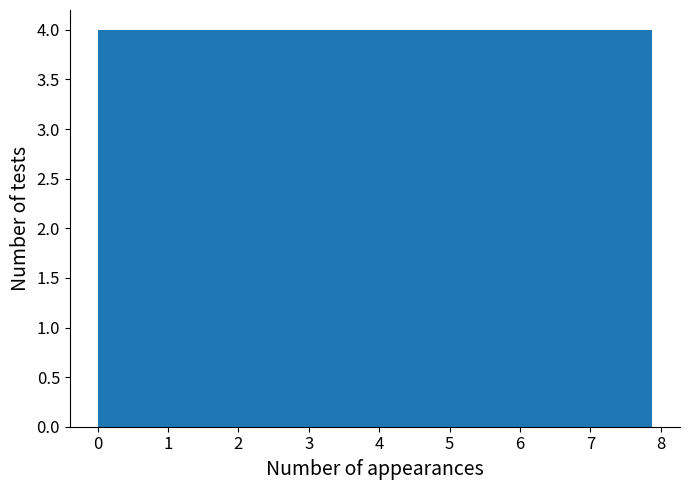

How tall is the bar that spans 2.4 to 3.2 on the x-axis? Neither the bar edges nor the heights are printed on the chart, so give them approximately, as read against the axes.

4